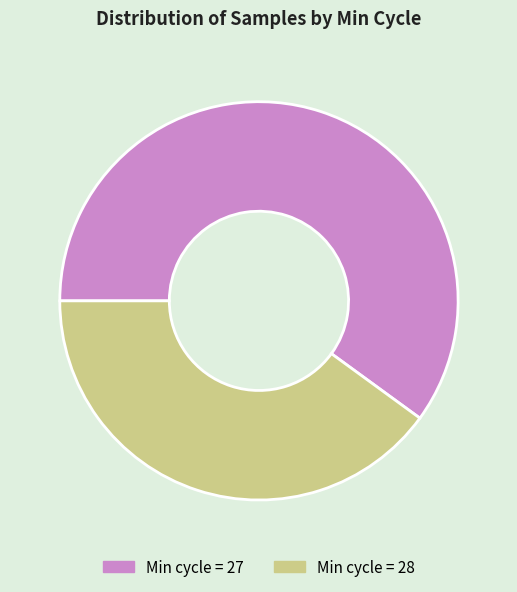

What is the ratio of the value at Min cycle = 27 to the value at Min cycle = 28?

1.5